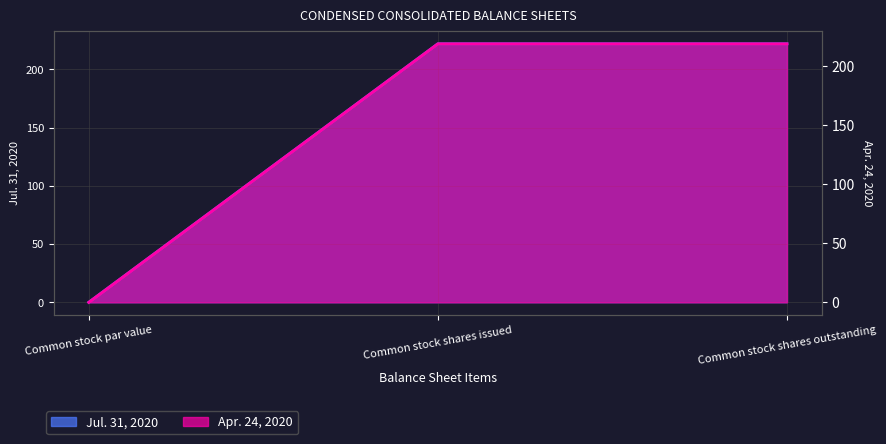

How many data points in Apr. 24, 2020 are less than 219?

1